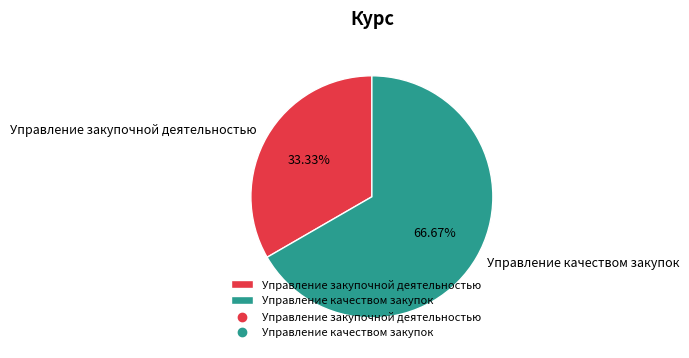

Combined, what portion of the pie is Управление закупочной деятельностью and Управление качеством закупок?

100.0%